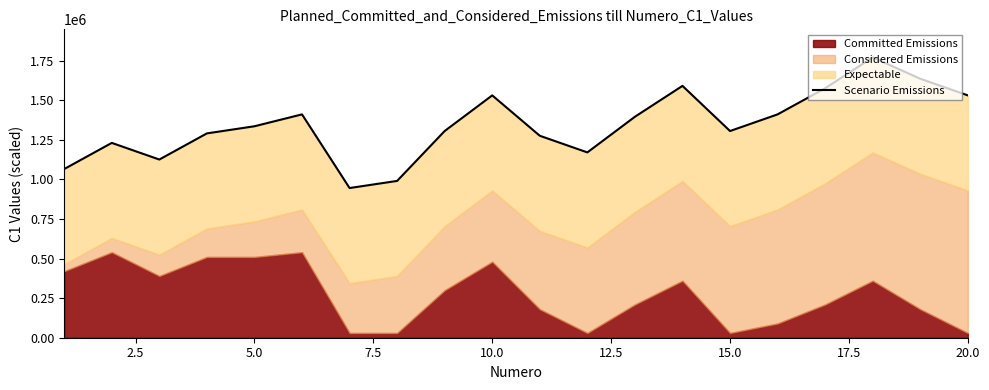

The chart shows a value of 558055 at 17. True or false?

False